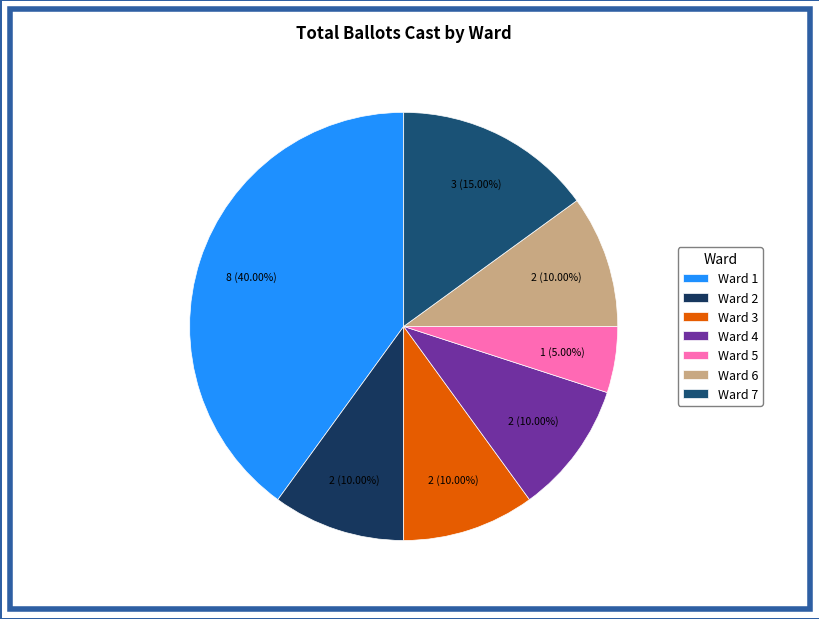

What is the change in value from Ward 2 to Ward 5?

-1